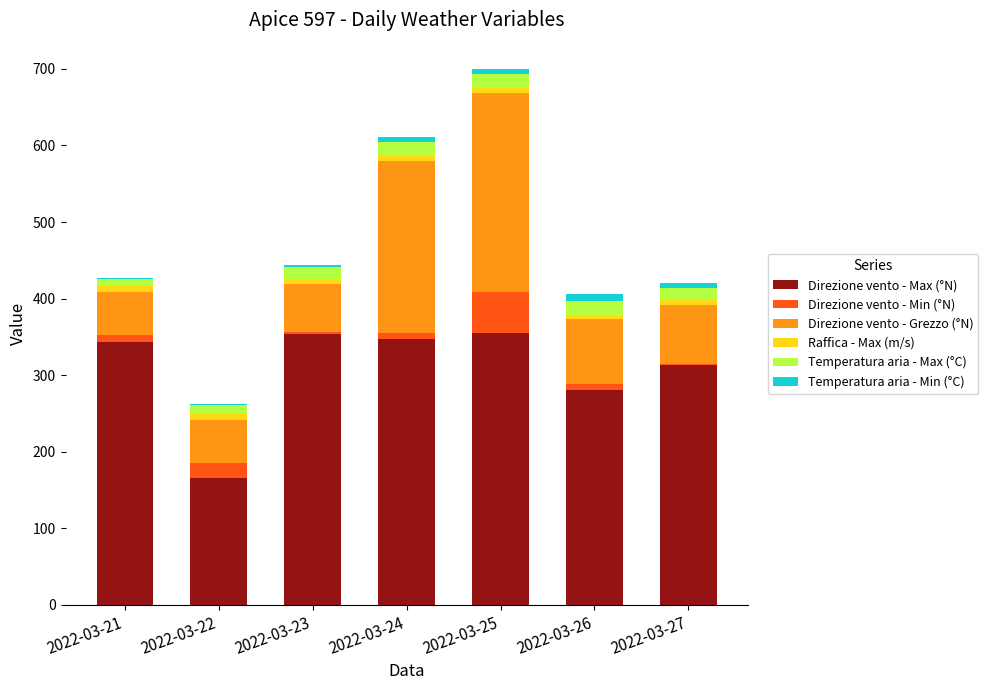

At which category is the sum across all series the highest?

2022-03-25